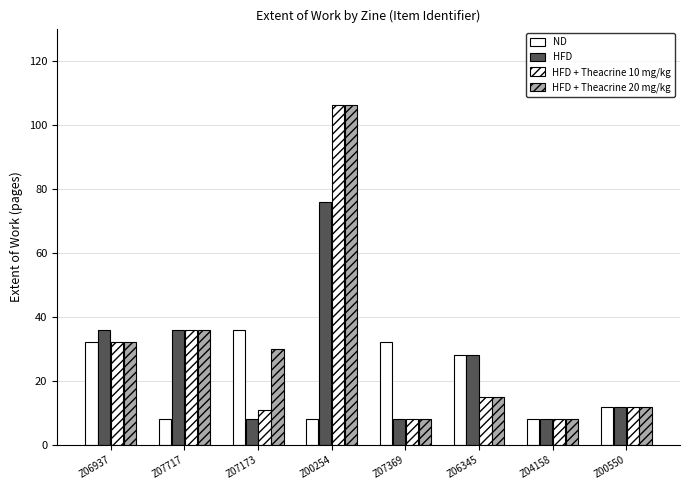

Does the chart contain stacked bars?

No